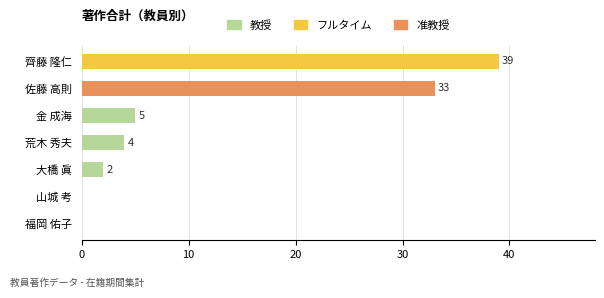

What is the average value?

12